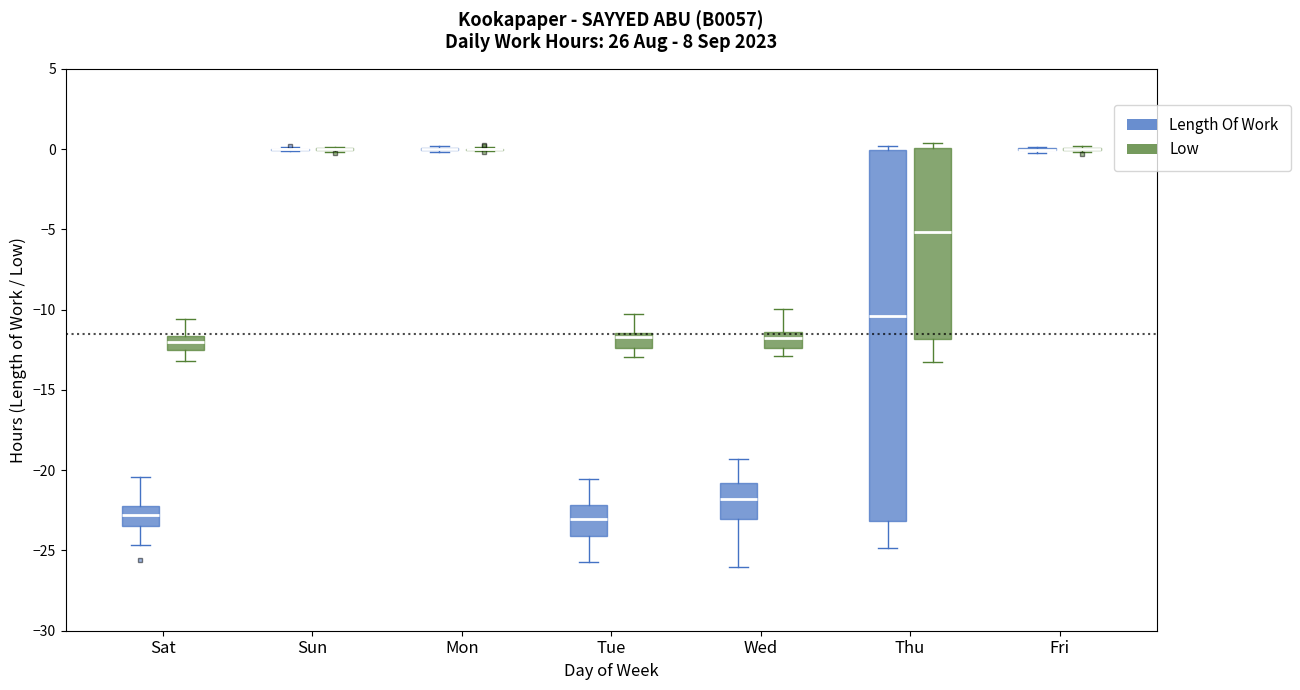

Comparing the boxes themselves (not the whiskers), which one is the tallest?

Thu (Length Of Work)